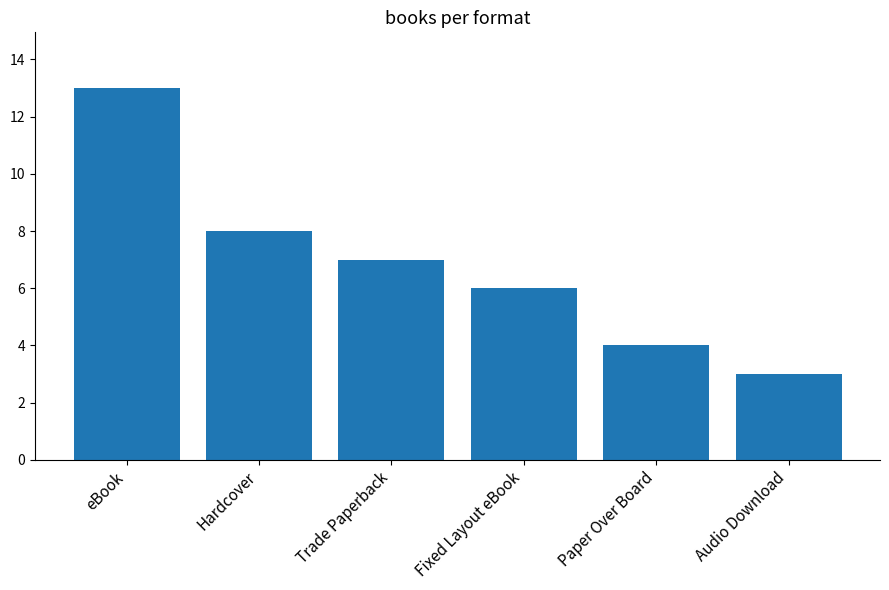

What is the change in value from Fixed Layout eBook to Audio Download?

-3